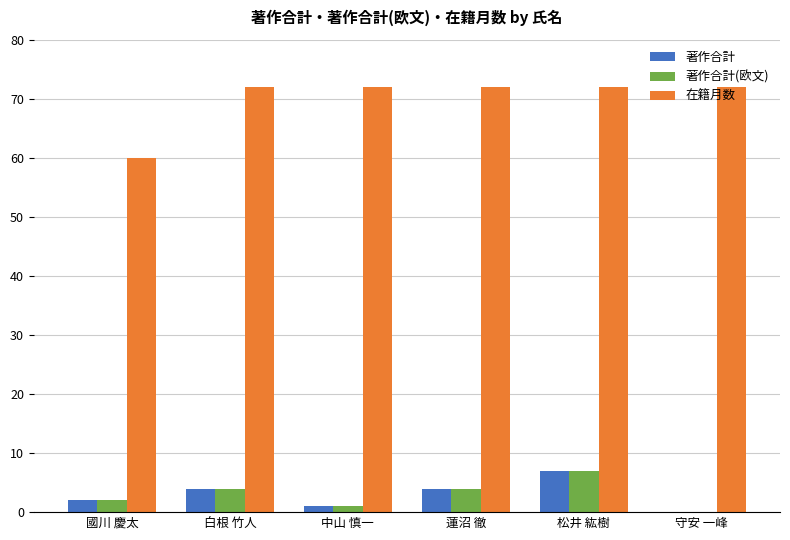

Between 國川 慶太 and 中山 慎一, which series saw the biggest shift?

在籍月数